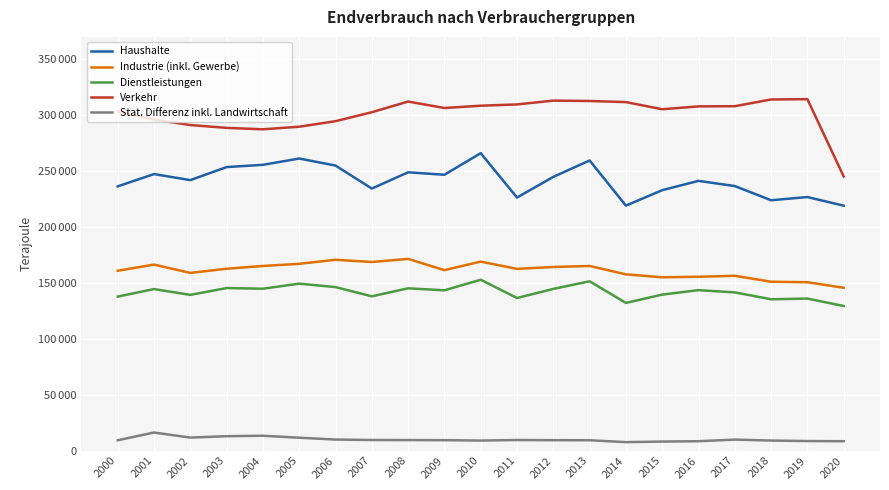

Which series has the largest total across all categories?

Verkehr